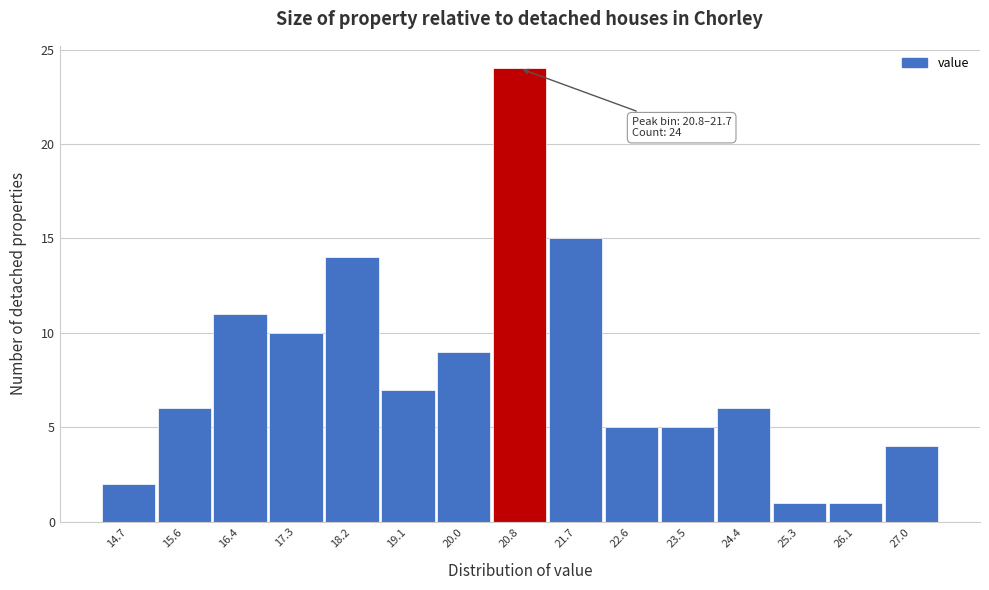

Reading right to left, extract all data points from this chart.

27.0=4	26.1=1	25.3=1	24.4=6	23.5=5	22.6=5	21.7=15	20.8=24	20.0=9	19.1=7	18.2=14	17.3=10	16.4=11	15.6=6	14.7=2